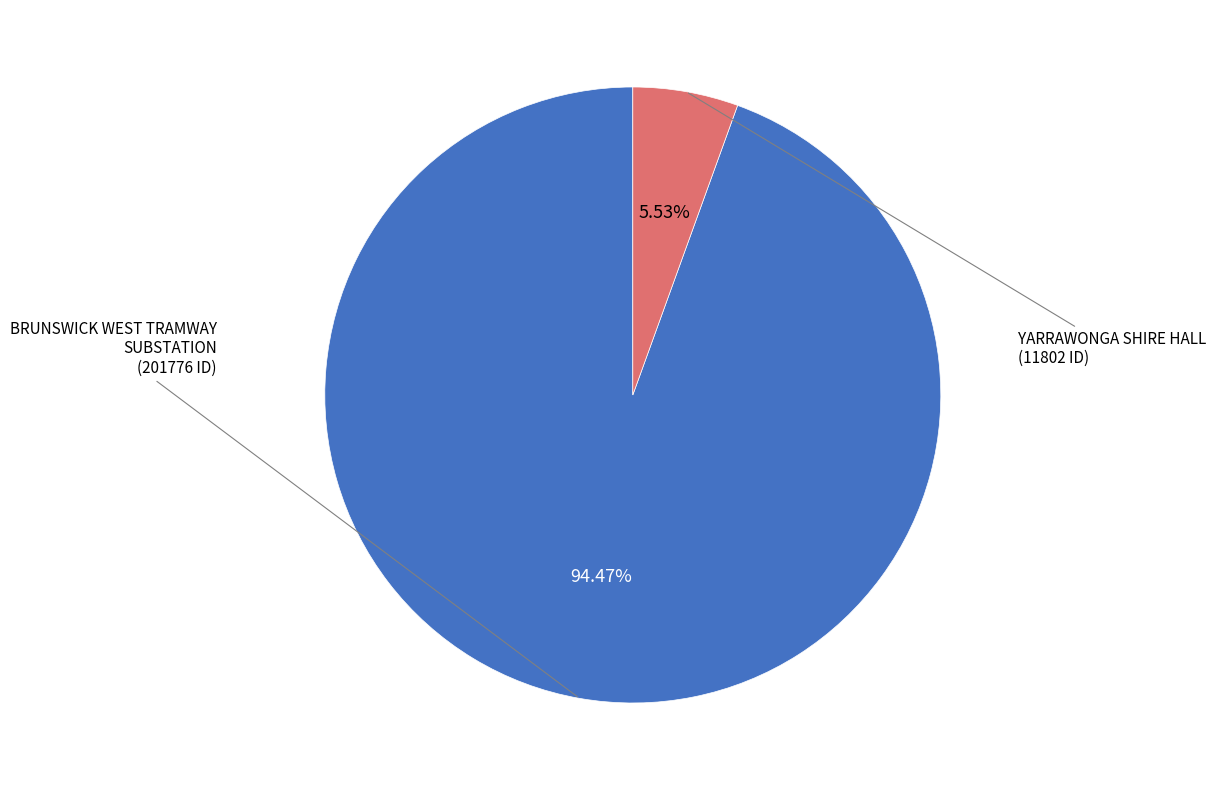

Does any single category account for the majority?

Yes